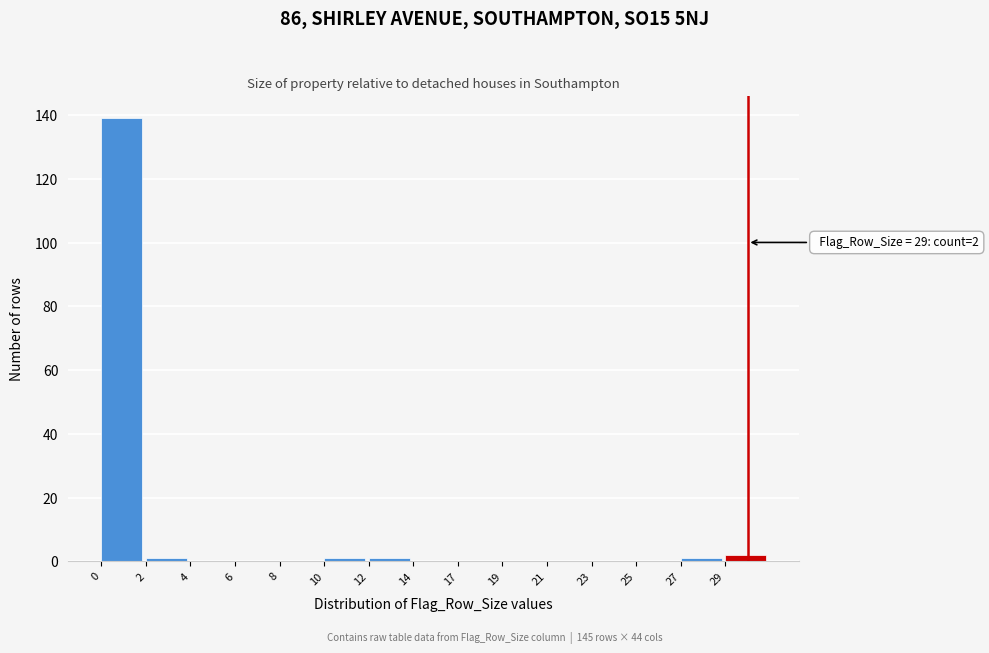

Reading left to right, what are all the values shown in this chart?

0=139	2=1	4=0	6=0	8=0	10=1	12=1	14=0	17=0	19=0	21=0	23=0	25=0	27=1	29=2